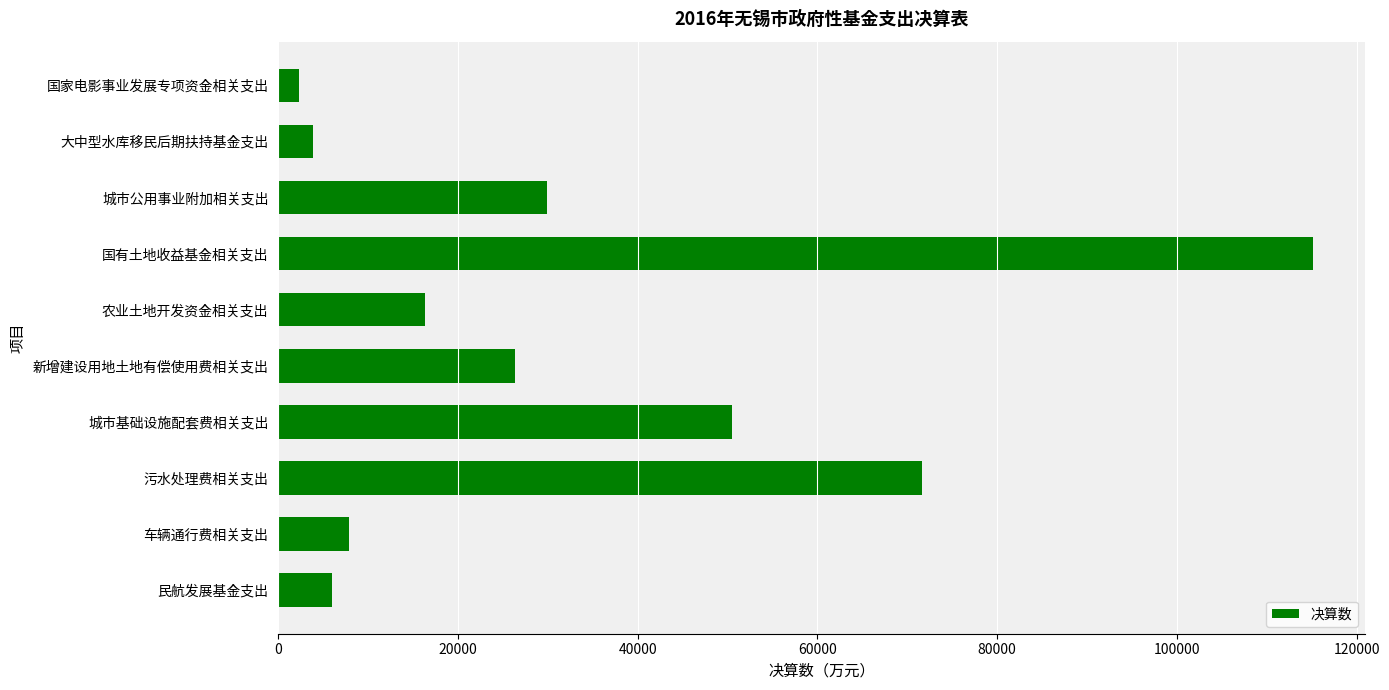

Where is the data nearest to the value 58707?

城市基础设施配套费相关支出